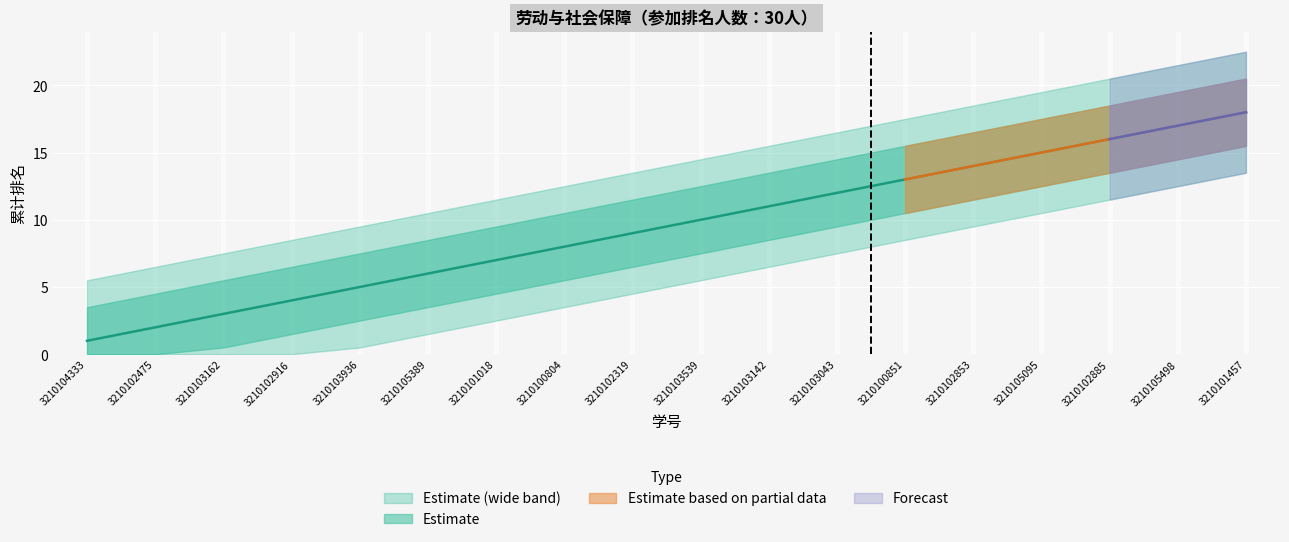

List the labels in order of value, largest first.

3210101457, 3210105498, 3210102885, 3210105095, 3210102853, 3210100851, 3210103043, 3210103142, 3210103539, 3210102319, 3210100804, 3210101018, 3210105389, 3210103936, 3210102916, 3210103162, 3210102475, 3210104333